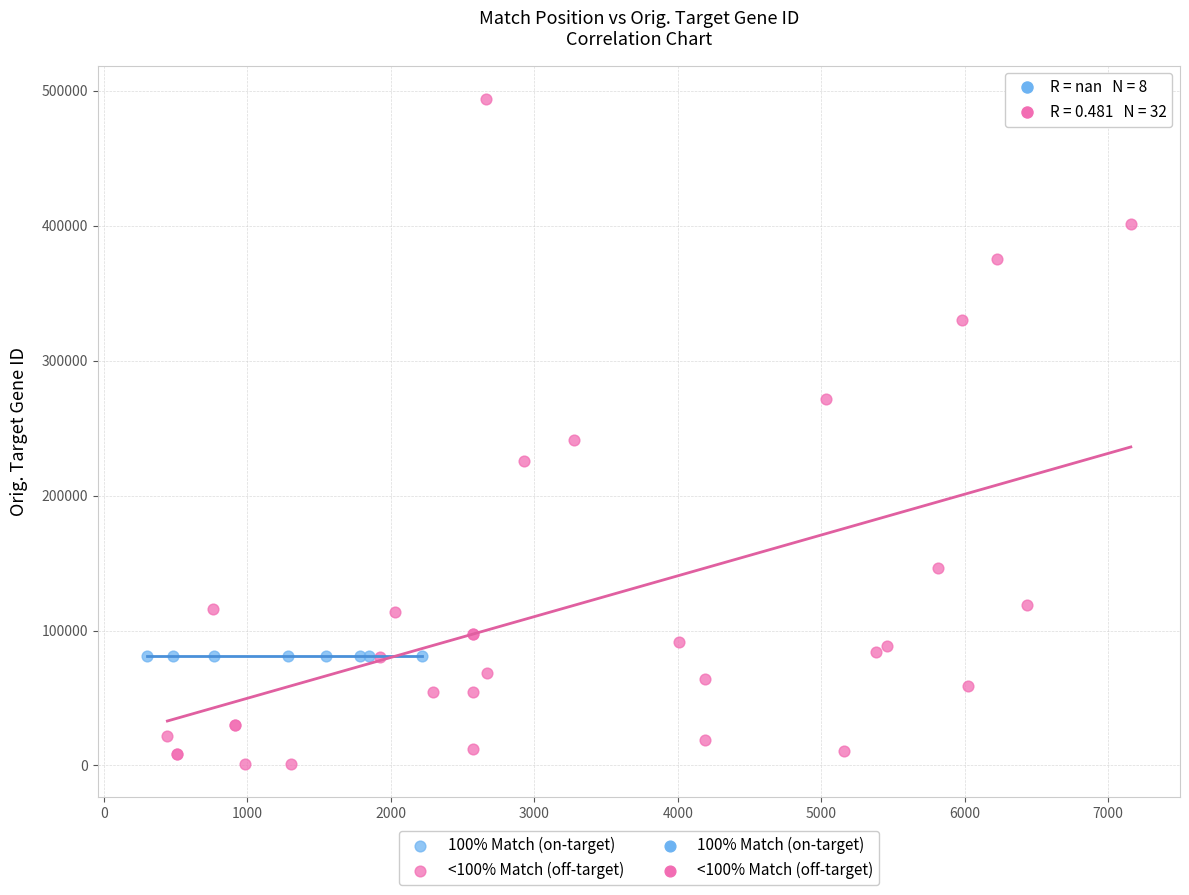

Which series contains the highest Y value?

<100% Match (off-target)